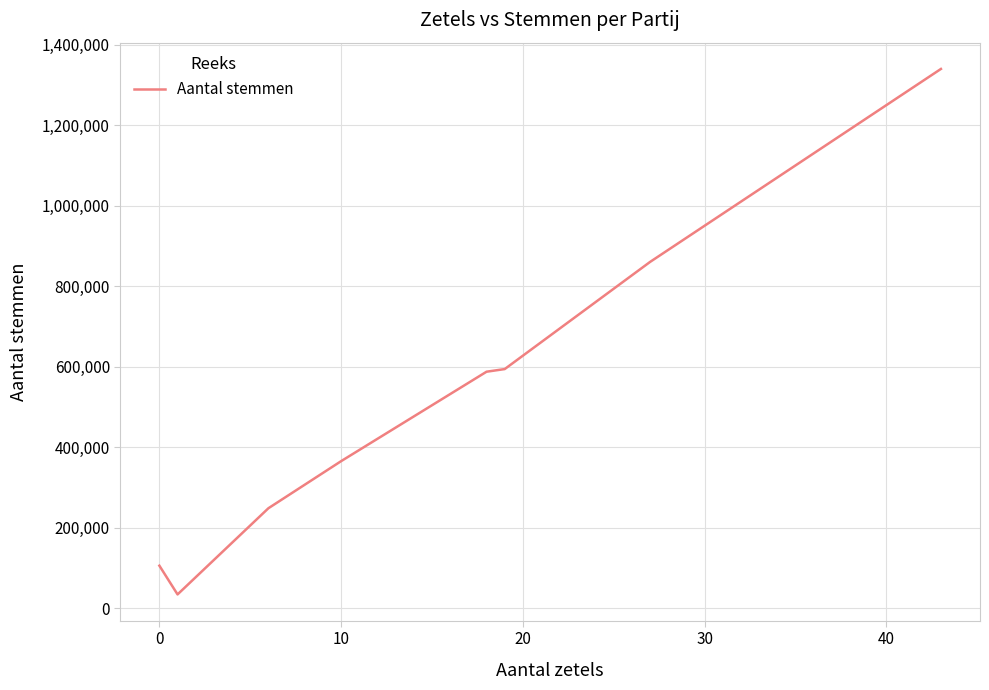

What is the average value?

517308